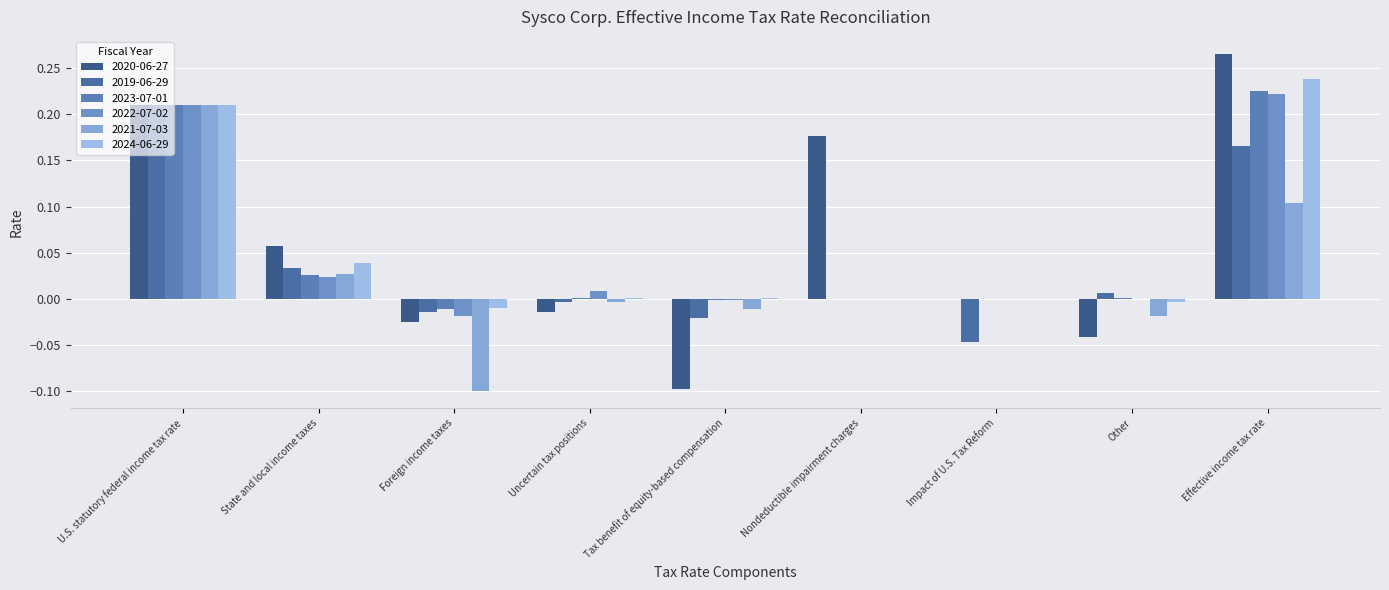

Count the number of categories in the chart.

9